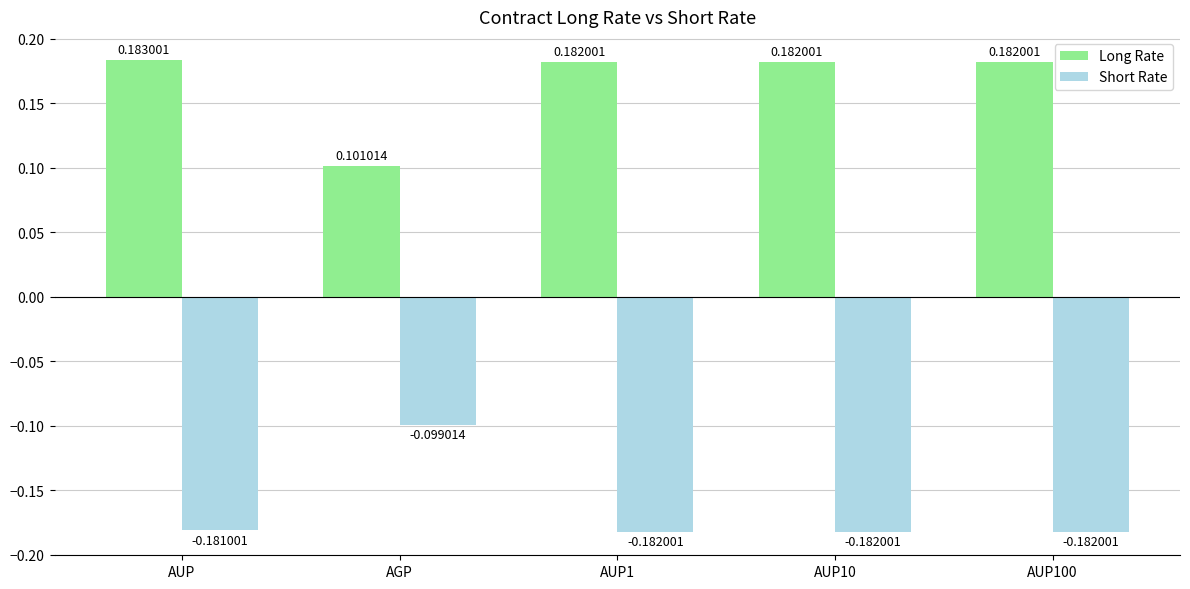

Which series changed the most between AGP and AUP1?

Short Rate